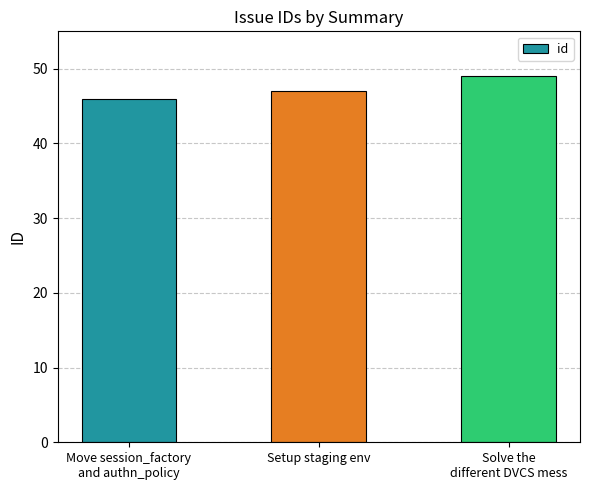

Approximately how many times larger is the value at Solve the
different DVCS mess compared to Move session_factory
and authn_policy?

1.1